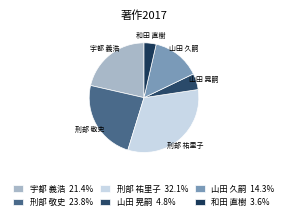

Count the number of slices in the pie.

6